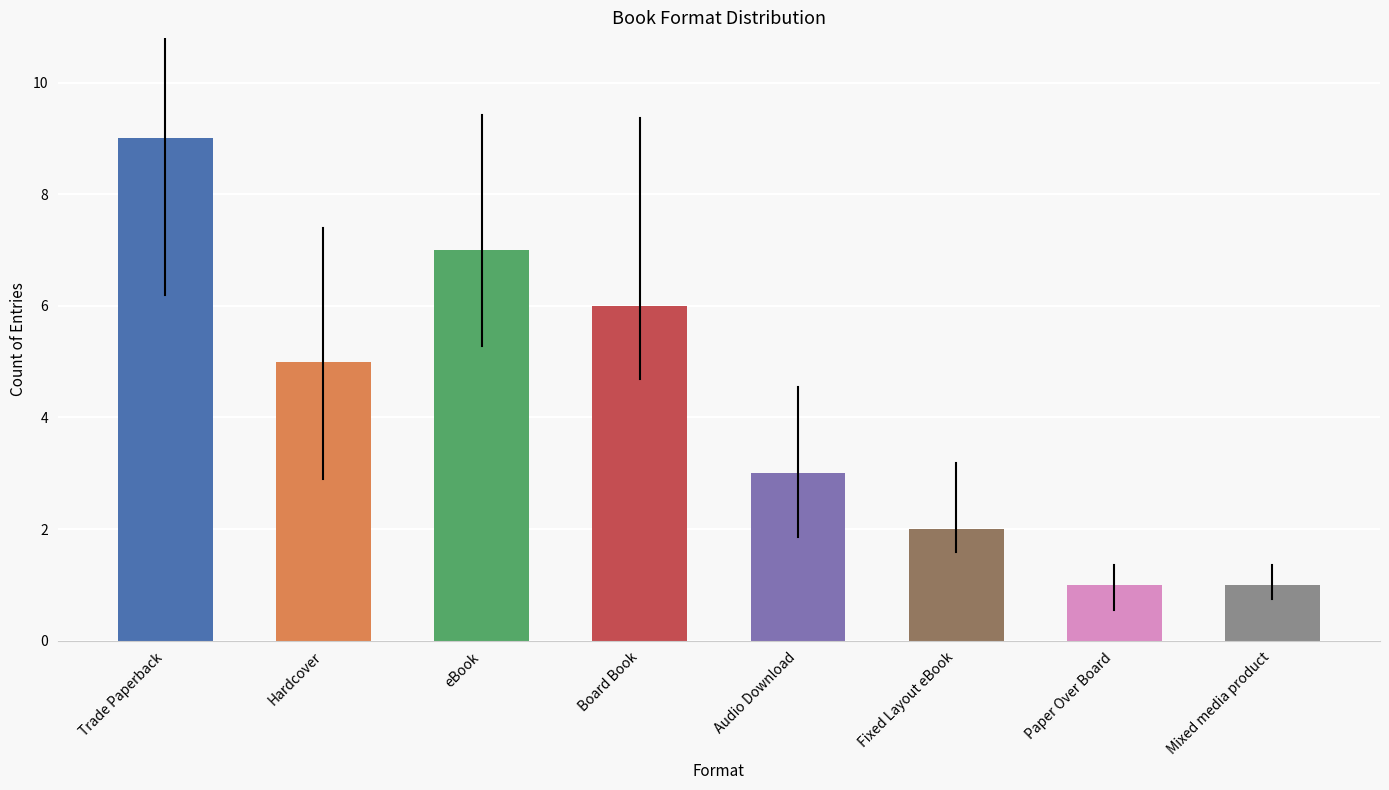

Between Fixed Layout eBook and Trade Paperback, which is larger?

Trade Paperback